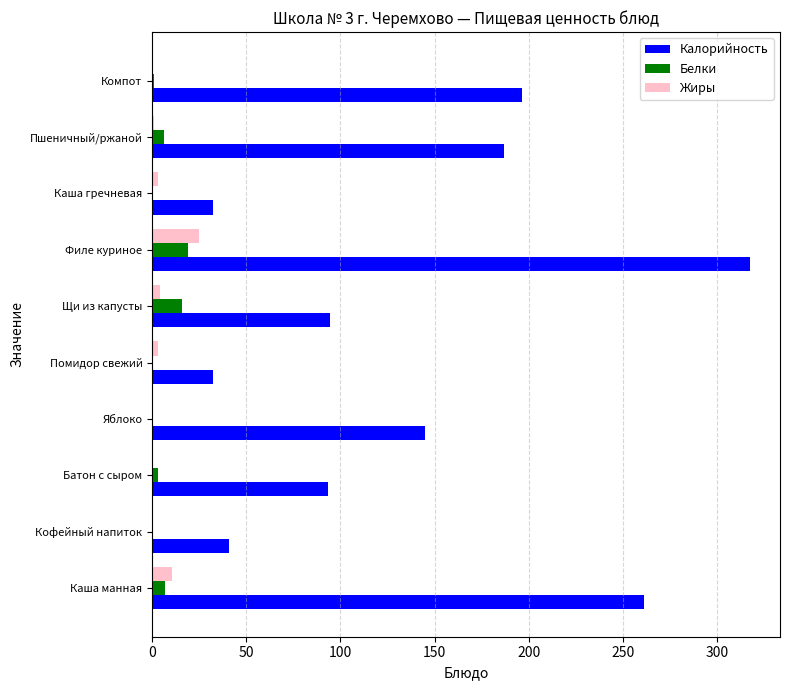

What are all the series names shown in the legend?

Калорийность, Белки, Жиры